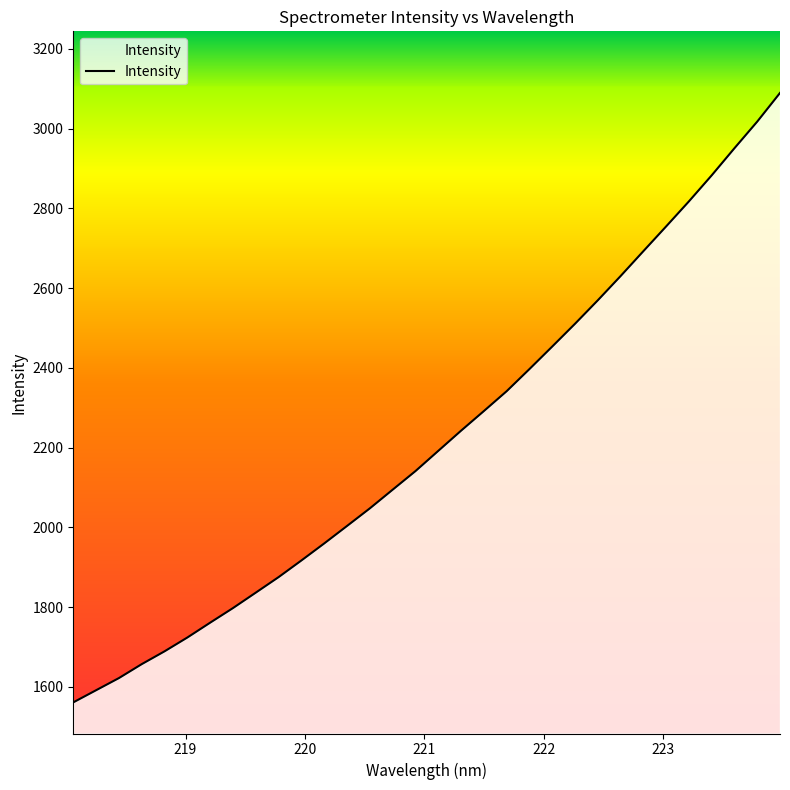

What is the difference between the maximum and minimum values?

1528.4